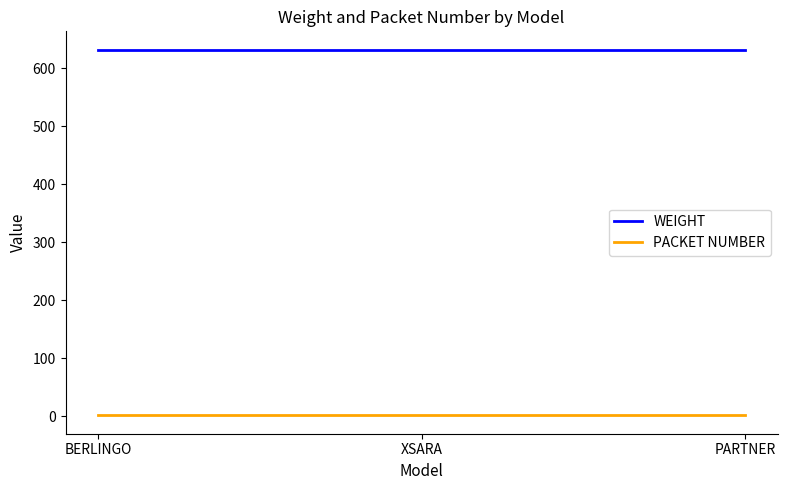

What is the maximum value shown in the chart?

632